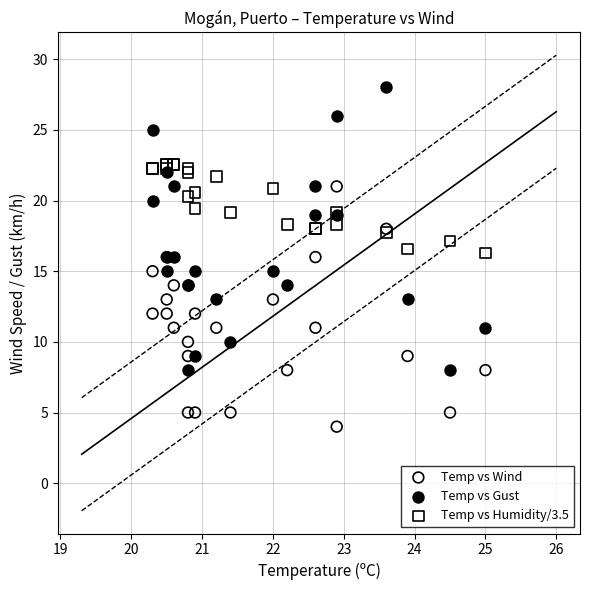

Which series has the largest Y range (max minus min)?

Temp vs Gust